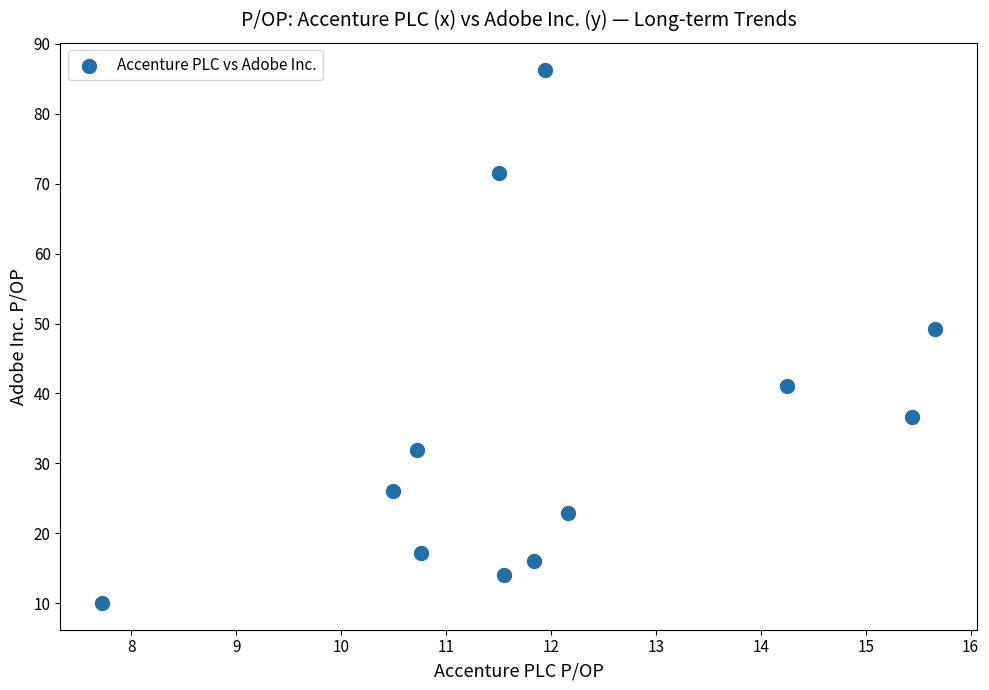

What is the average Y value?

35.2